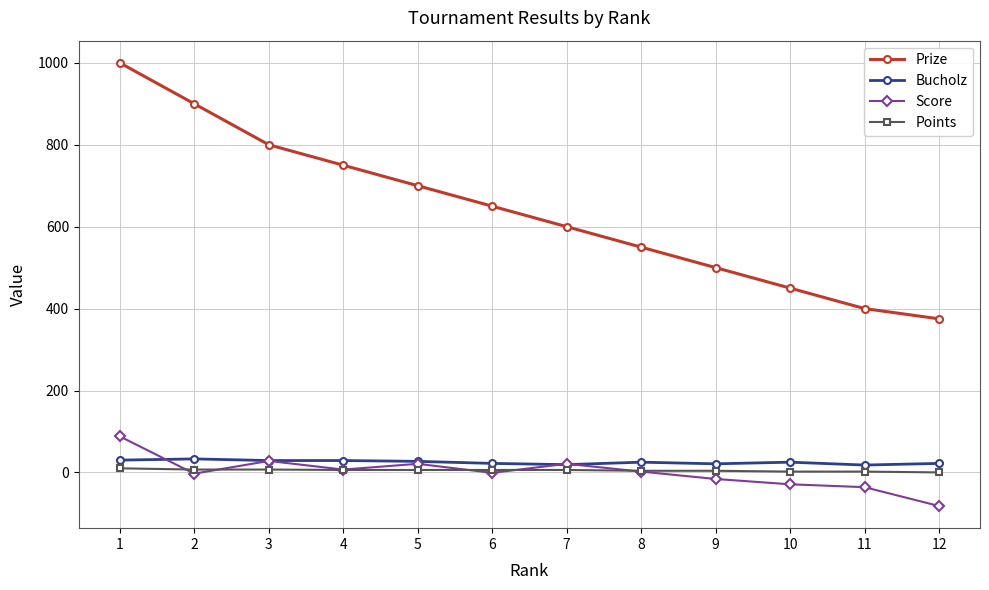

Does the chart have visible grid lines?

Yes